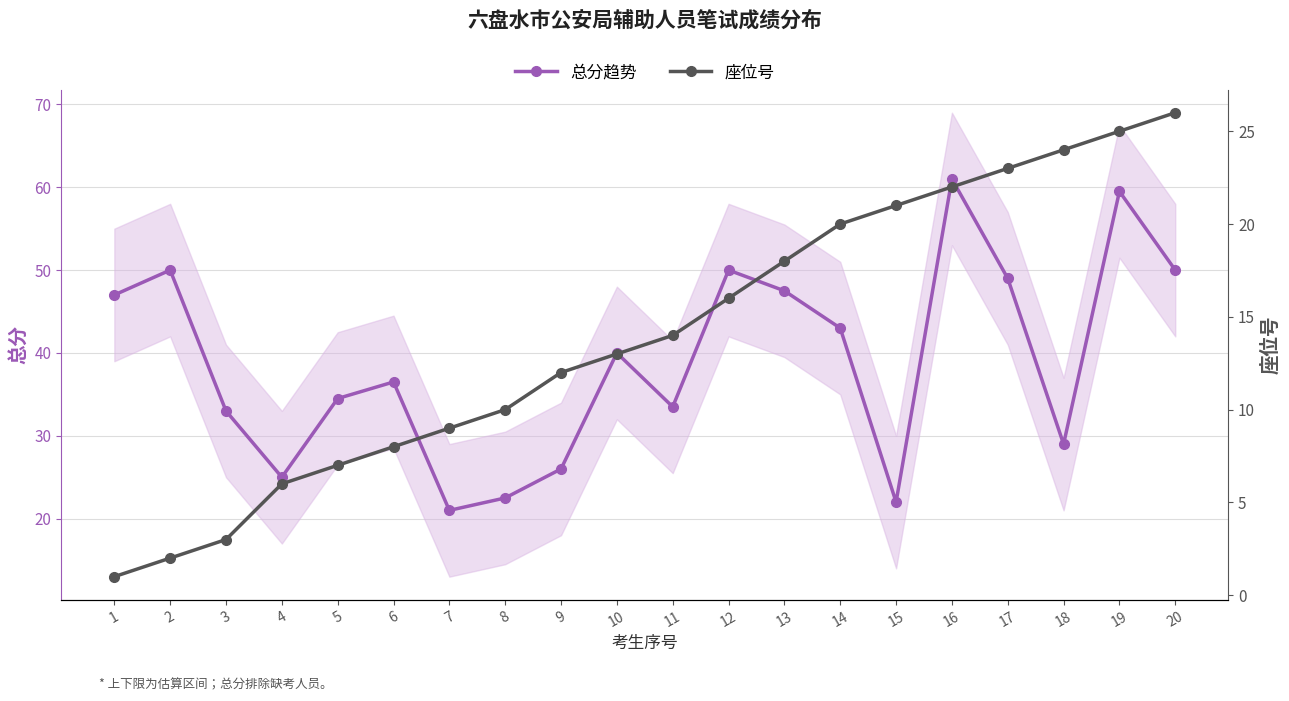

Reading right to left, transcribe all the data shown in this chart.

总分趋势: 20=50.0	19=59.5	18=29.0	17=49.0	16=61.0	15=22.0	14=43.0	13=47.5	12=50.0	11=33.5	10=40.0	9=26.0	8=22.5	7=21.0	6=36.5	5=34.5	4=25.0	3=33.0	2=50.0	1=47.0
座位号: 20=26.0	19=25.0	18=24.0	17=23.0	16=22.0	15=21.0	14=20.0	13=18.0	12=16.0	11=14.0	10=13.0	9=12.0	8=10.0	7=9.0	6=8.0	5=7.0	4=6.0	3=3.0	2=2.0	1=1.0